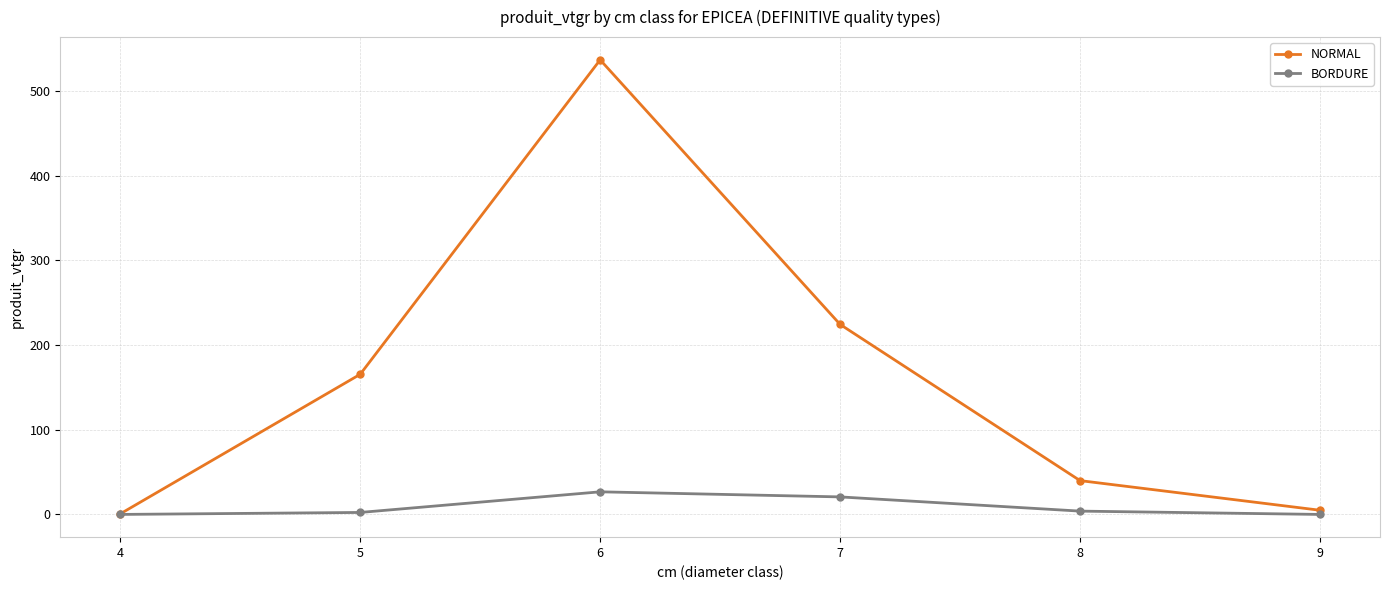

Is the value of NORMAL at 7 greater than the value of BORDURE at 5?

Yes